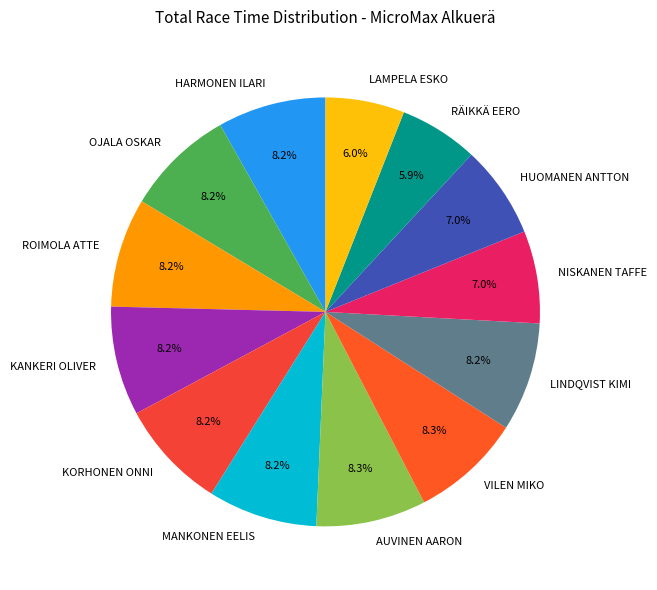

Approximately how many times larger is the value at HARMONEN ILARI compared to RÄIKKÄ EERO?

1.4